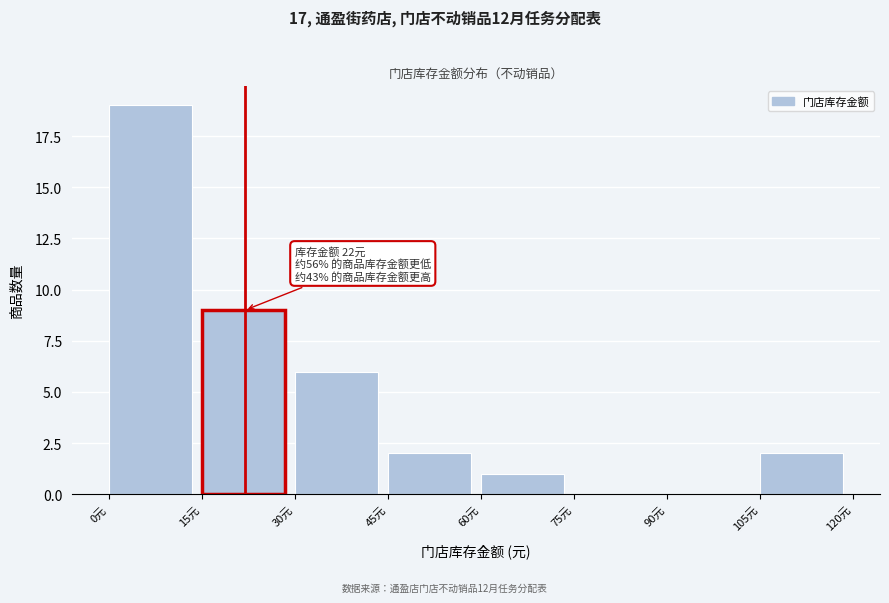

Which range on the x-axis has the tallest bar?

0 to 15